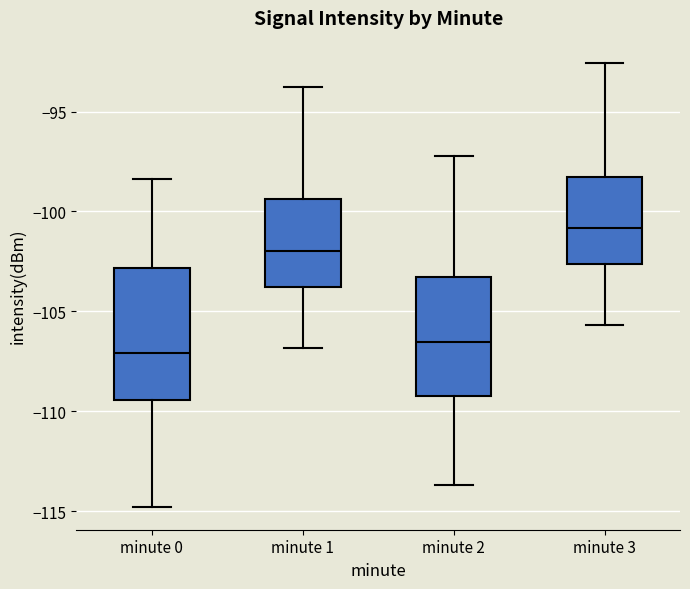

Reading left to right, read every box against the y-axis: the position of its median line, the range the box covers, and the ends of its whiskers. The values are not printed on the chart, so give them approximately, as read against the axis.

minute 0: median -107.0, box -109.5 to -103.0, whiskers -115.0 to -98.5
minute 1: median -102.0, box -104.0 to -99.5, whiskers -107.0 to -94.0
minute 2: median -106.5, box -109.0 to -103.5, whiskers -113.5 to -97.0
minute 3: median -101.0, box -102.5 to -98.5, whiskers -105.5 to -92.5